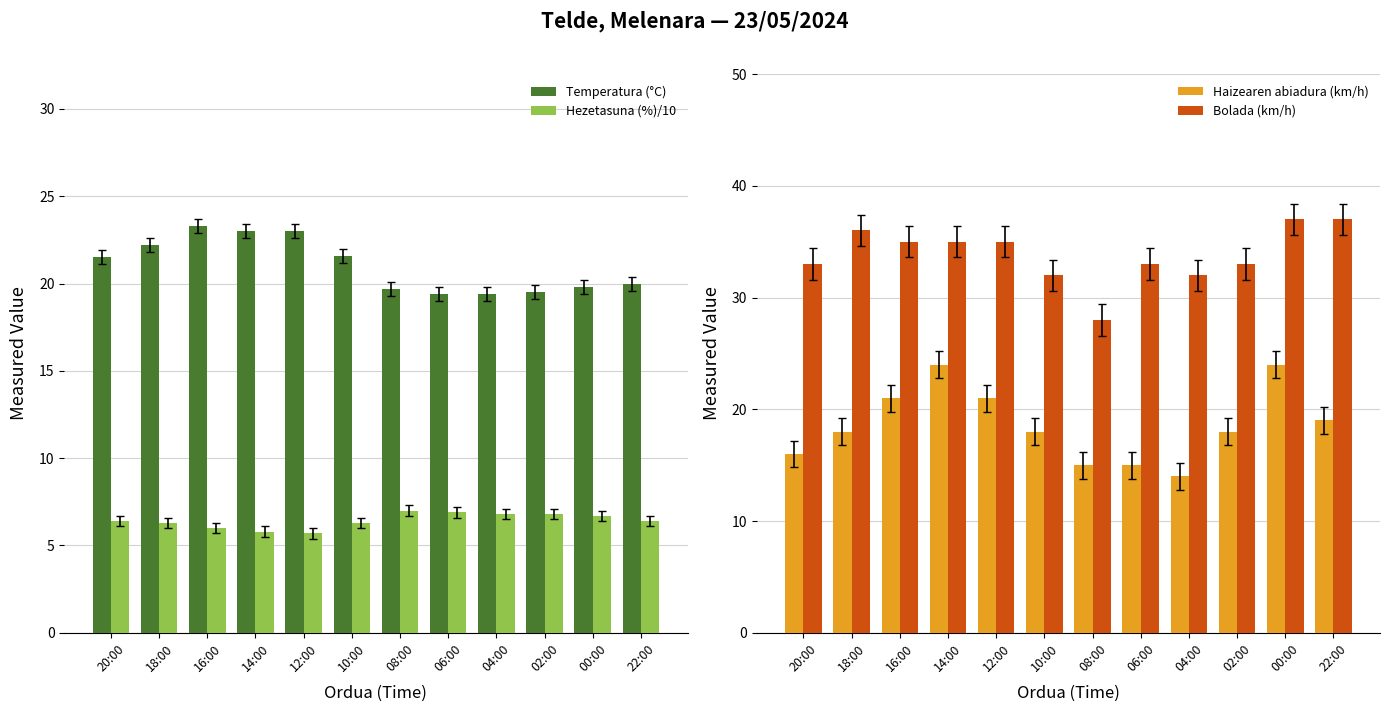

What is the value of the Temperatura (°C) bar at the 8th from the left?

19.4